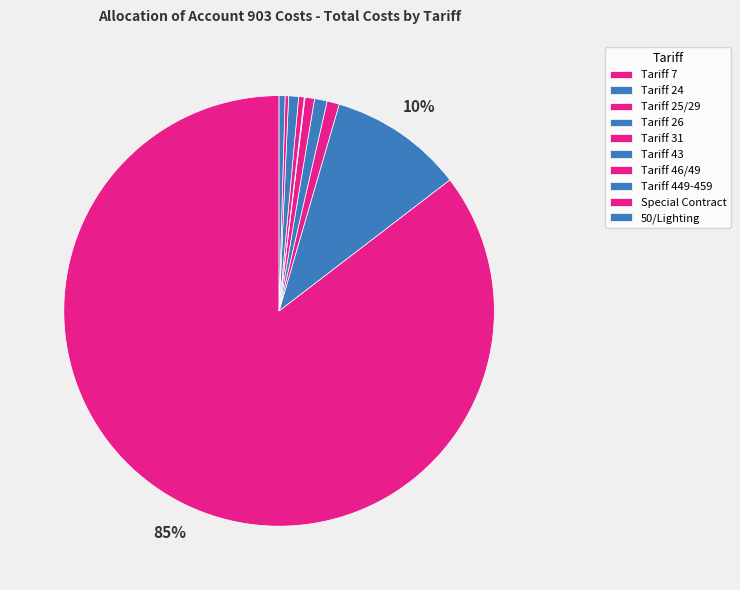

Which slice is the smallest?

Tariff 43